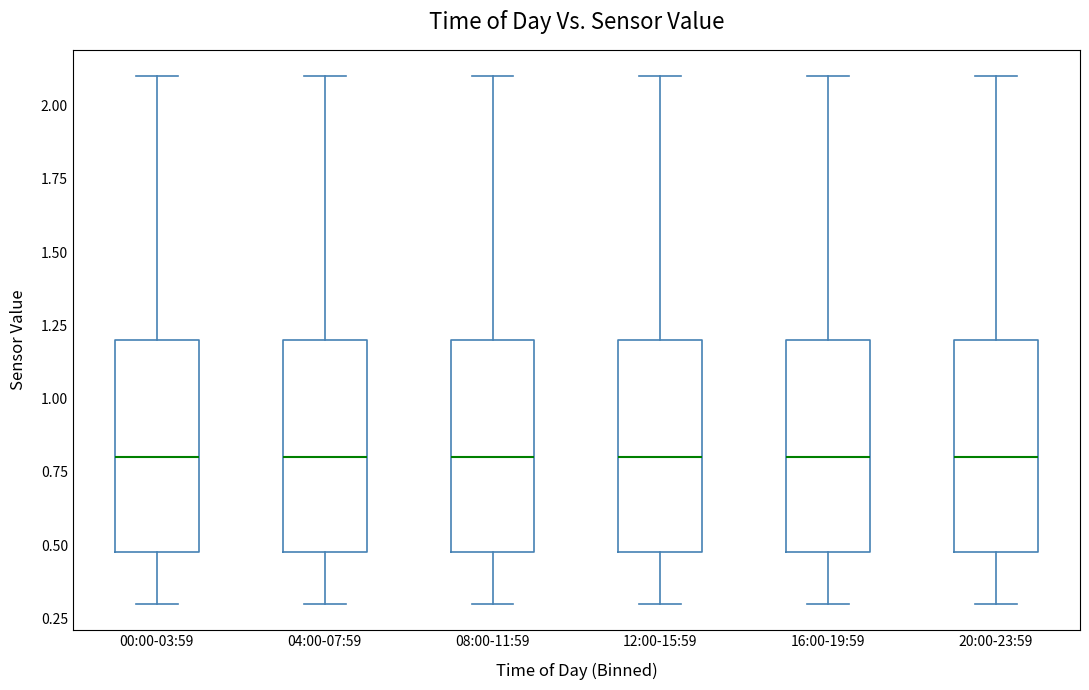

Reading left to right, transcribe this box plot: for each box, give where its median line is, the range the box spans, and where its two whiskers end, as read against the y-axis. The values are not printed on the chart, so give them approximately, as read against the axis.

00:00-03:59: median 0.8, box 0.5 to 1.2, whiskers 0.3 to 2.1
04:00-07:59: median 0.8, box 0.5 to 1.2, whiskers 0.3 to 2.1
08:00-11:59: median 0.8, box 0.5 to 1.2, whiskers 0.3 to 2.1
12:00-15:59: median 0.8, box 0.5 to 1.2, whiskers 0.3 to 2.1
16:00-19:59: median 0.8, box 0.5 to 1.2, whiskers 0.3 to 2.1
20:00-23:59: median 0.8, box 0.5 to 1.2, whiskers 0.3 to 2.1